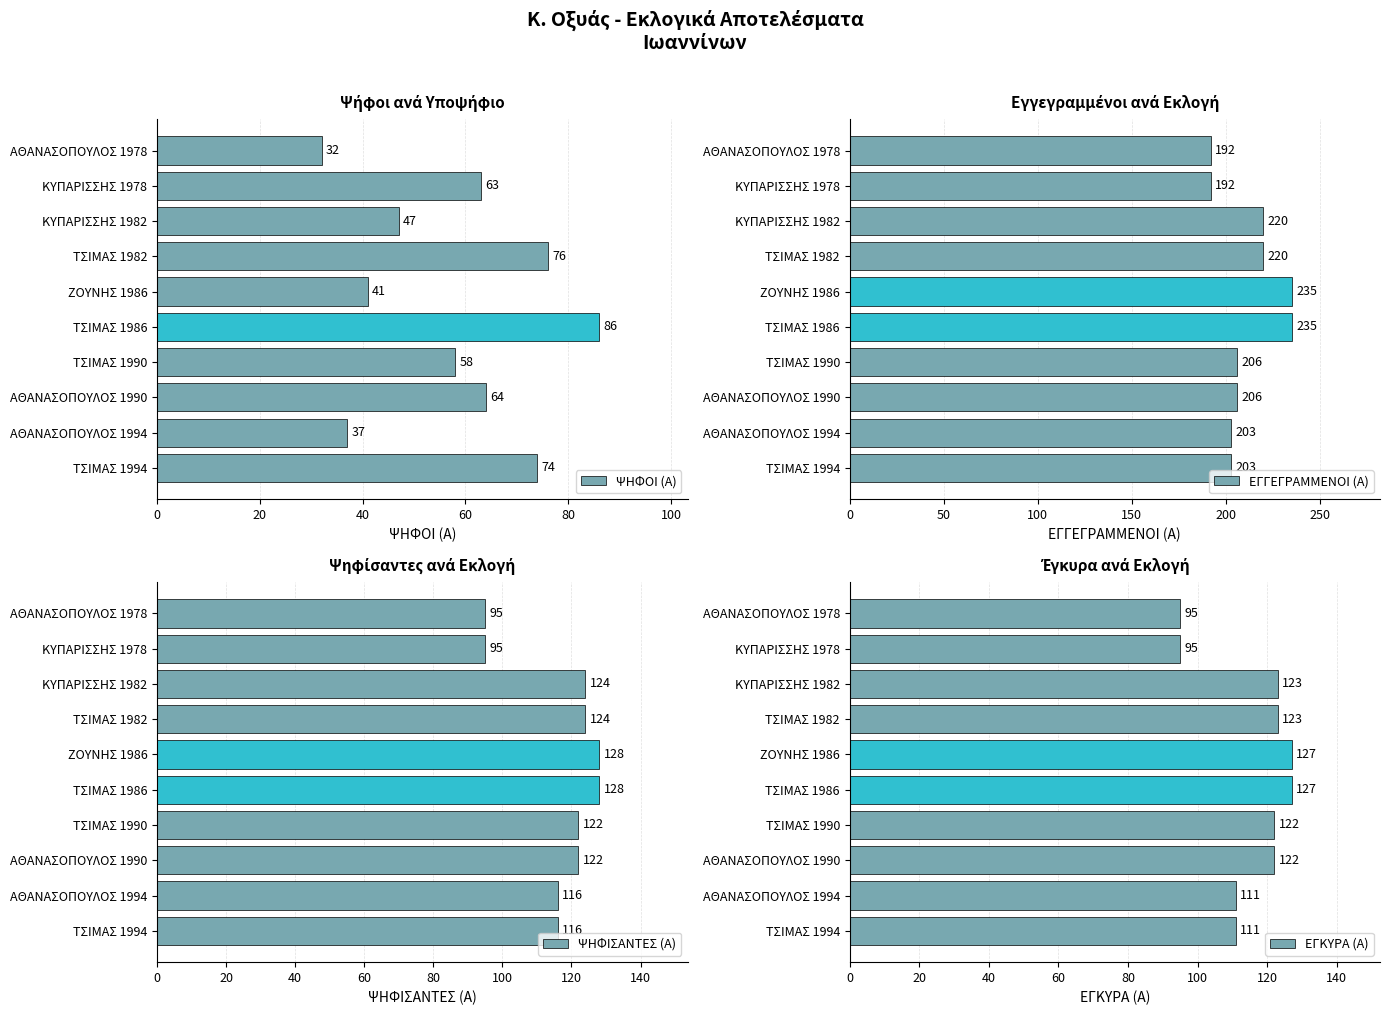

Rank the series by their maximum value, from highest to lowest.

ΕΓΓΕΓΡΑΜΜΕΝΟΙ (Α), ΨΗΦΙΣΑΝΤΕΣ (Α), ΕΓΚΥΡΑ (Α), ΨΗΦΟΙ (Α)